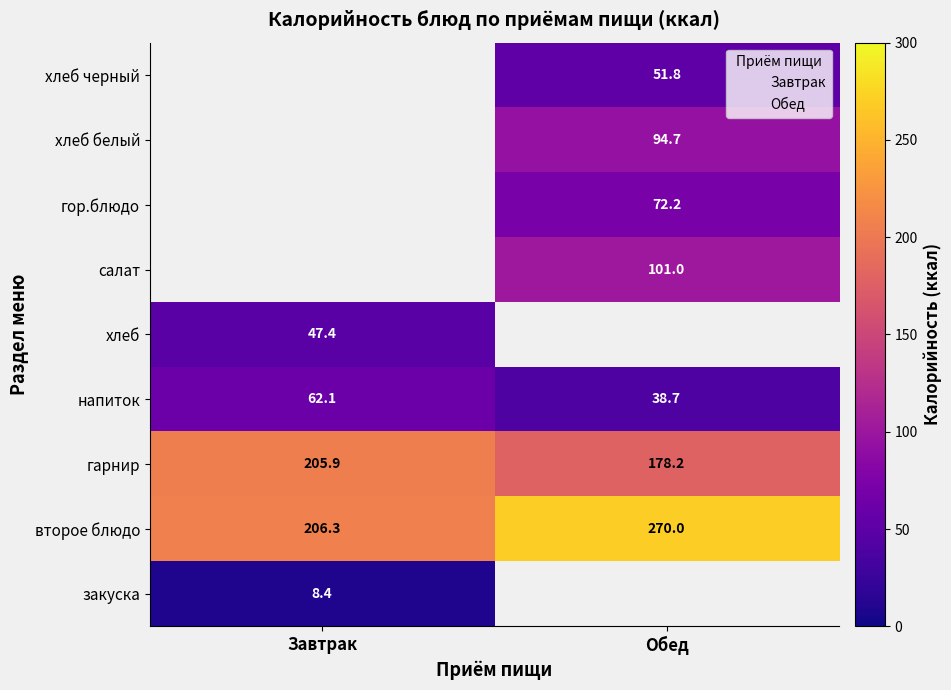

Reading left to right, what are all the values shown in this chart?

Завтрак: 8.4	206.3	205.9	62.1	47.4	0.0	0.0	0.0	0.0
Обед: 0.0	270.0	178.2	38.7	0.0	101.0	72.2	94.7	51.8